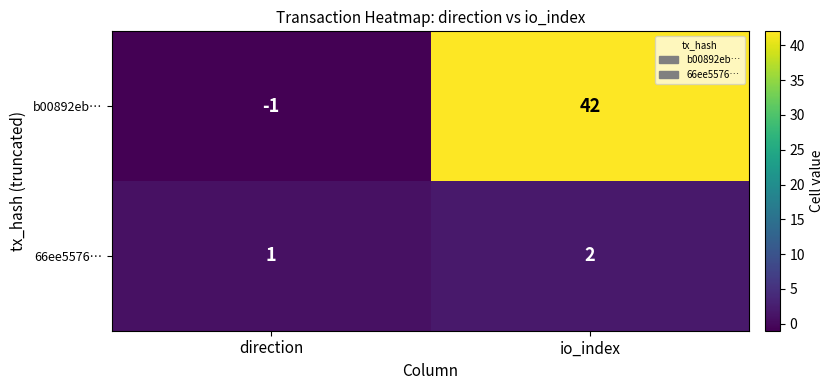

At which label is 66ee5576… closest to 1?

direction